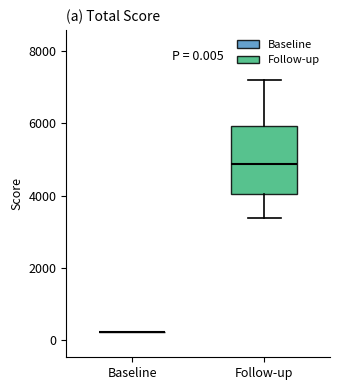

Comparing the boxes themselves (not the whiskers), which one is the tallest?

Follow-up